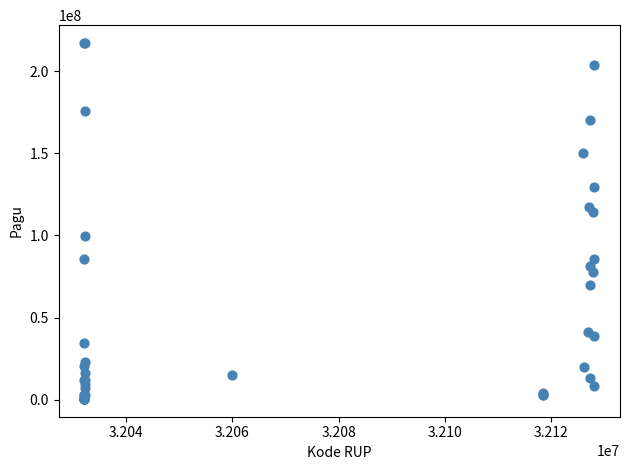

What Y value in the scatter plot is closest to 108830000?

114296000